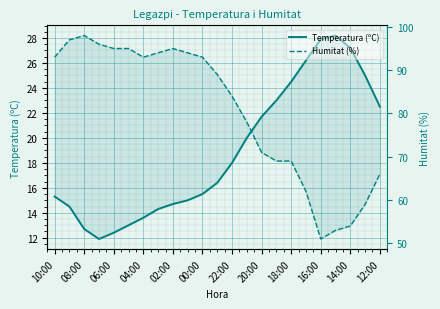

True or false: Temperatura (ºC) has more than 1 interior local peaks.

False